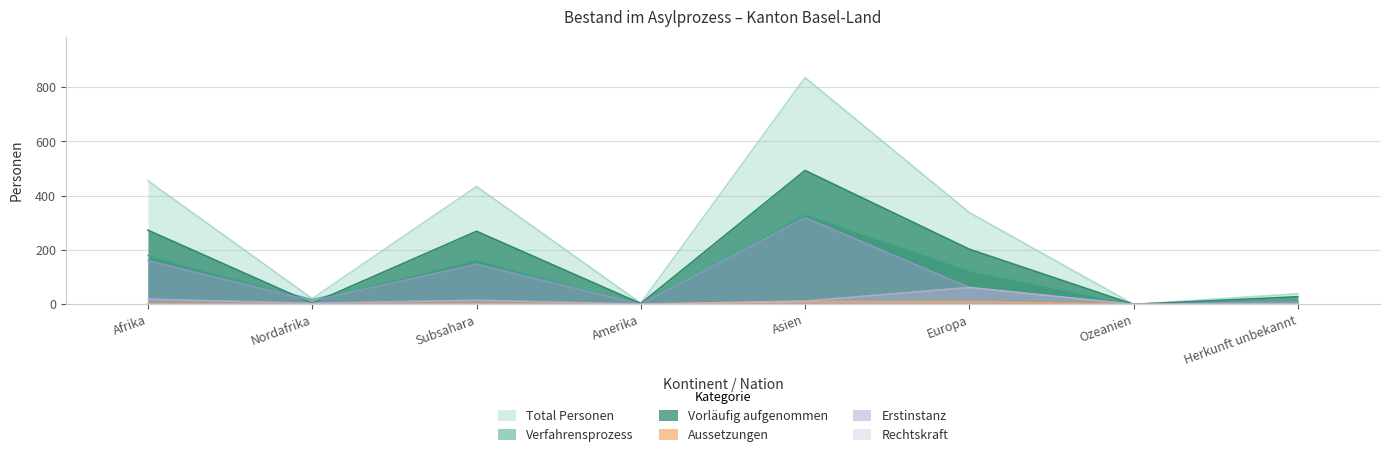

At which category does Verfahrensprozess reach its first local peak?

Subsahara